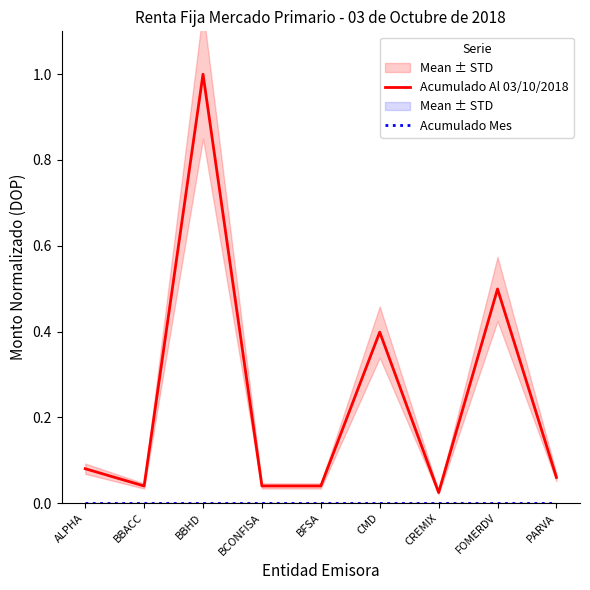

Reading left to right, transcribe all the data shown in this chart.

Acumulado Al 03/10/2018: 0.1	0.0	1.0	0.0	0.0	0.4	0.0	0.5	0.1
Acumulado Mes: 0.0	0.0	0.0	0.0	0.0	0.0	0.0	0.0	0.0